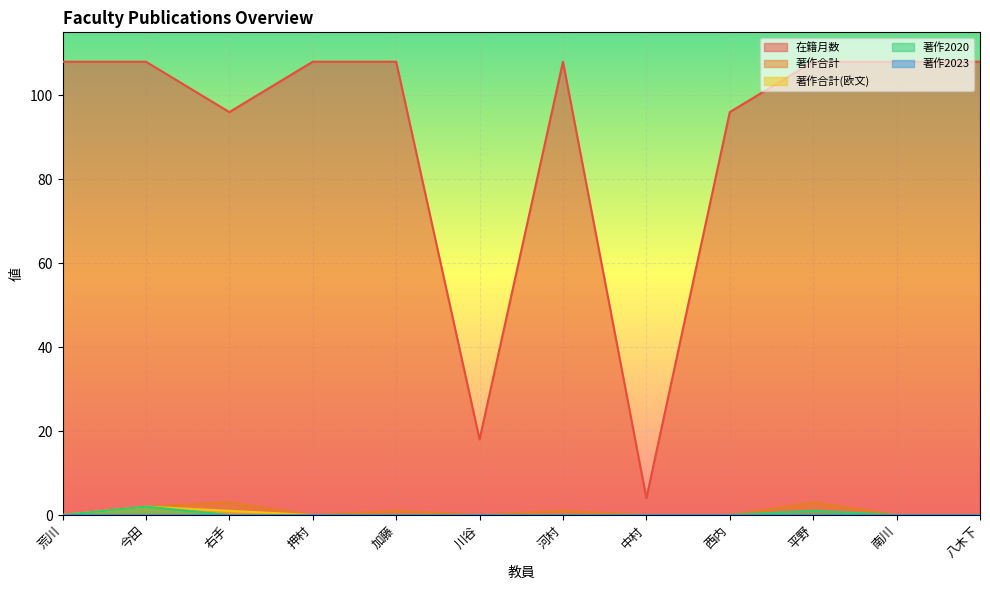

What is the difference between the 著作合計(欧文) values at 南川 and 右手?

1